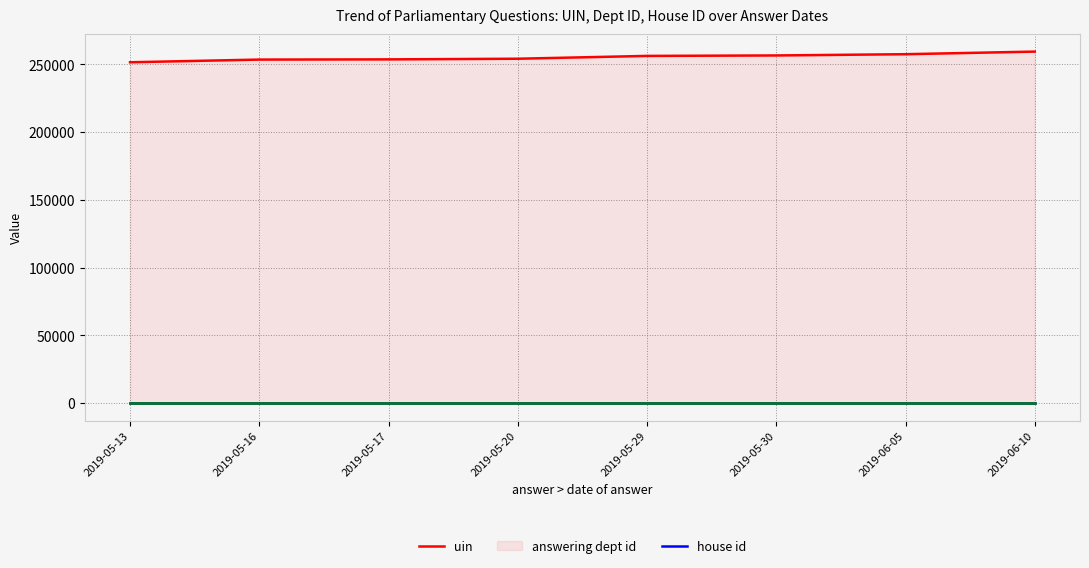

What is the sum of the house id values at 2019-06-05 and 2019-05-16?

2.0